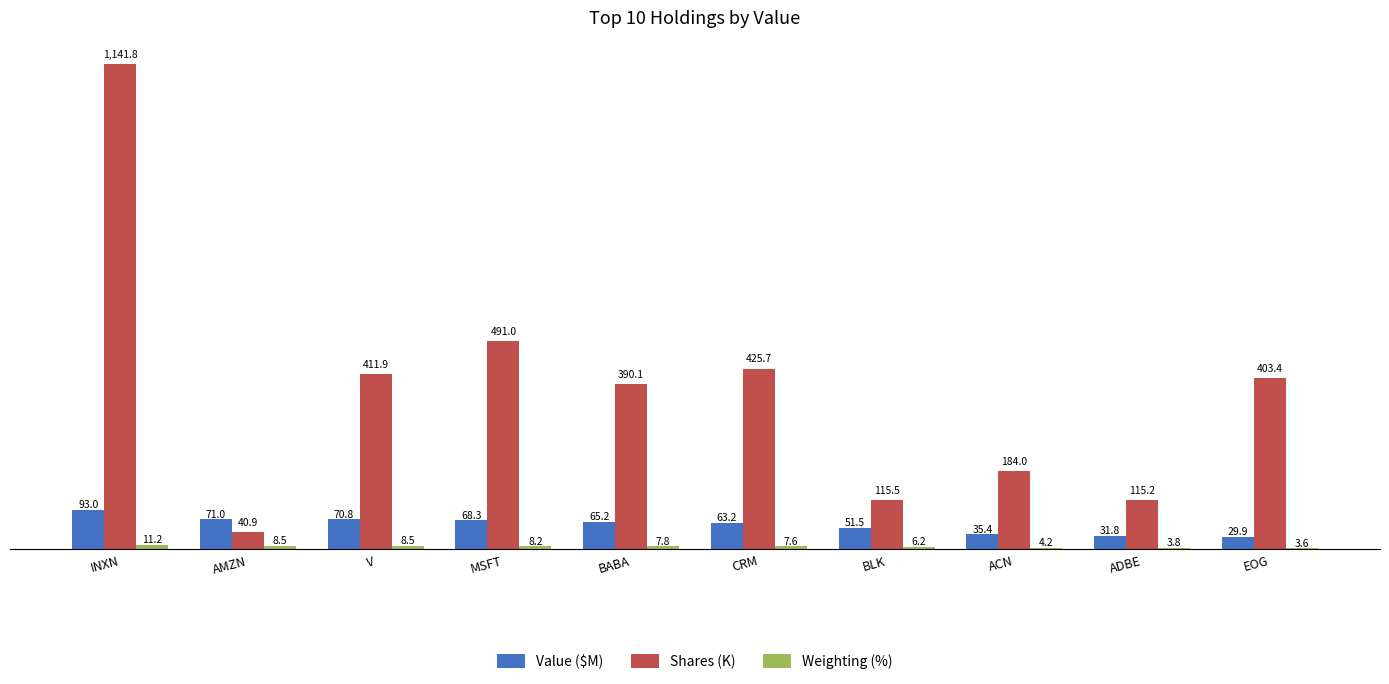

Between INXN and ADBE, which series saw the biggest shift?

Shares (K)